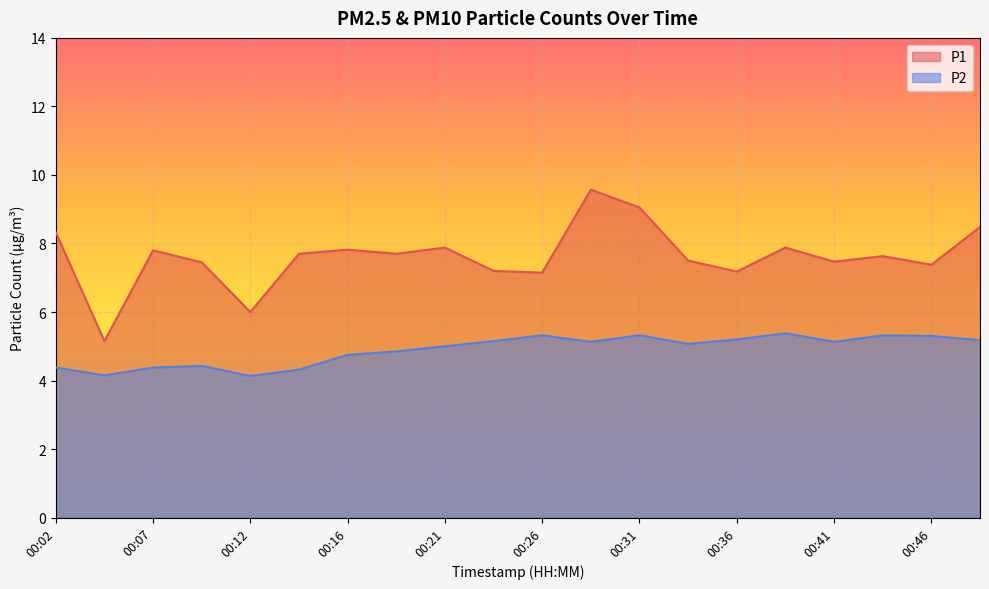

What is the difference between the P2 values at 00:04 and 00:21?

0.8